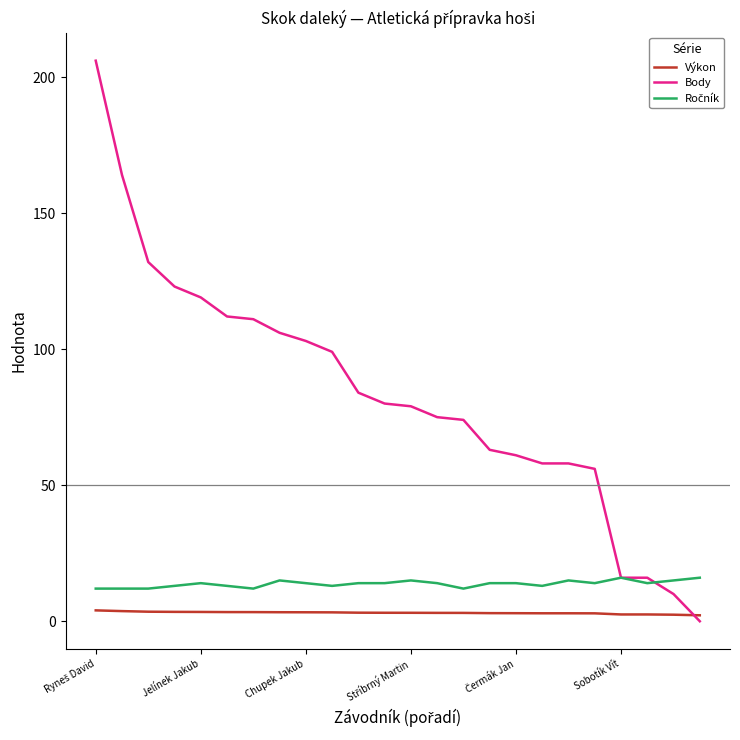

Which series has the widest spread of values?

Body